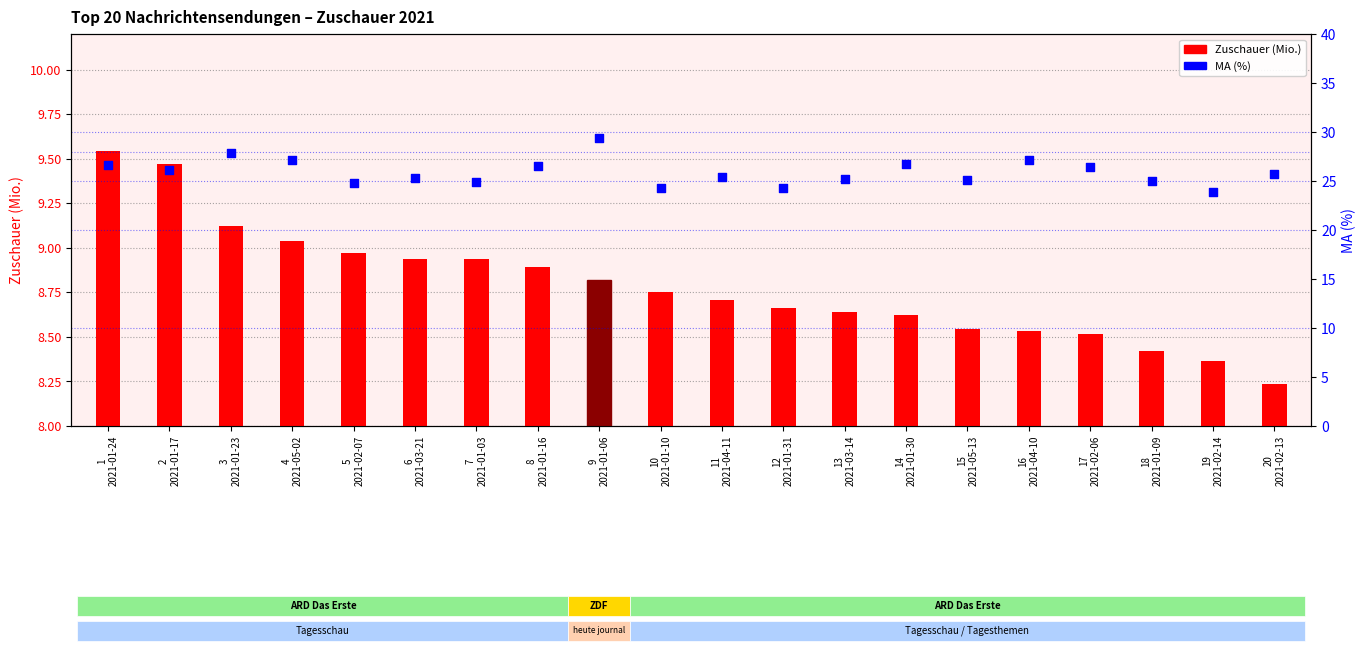

What is the total value across all series at 8
2021-01-16?

35.4